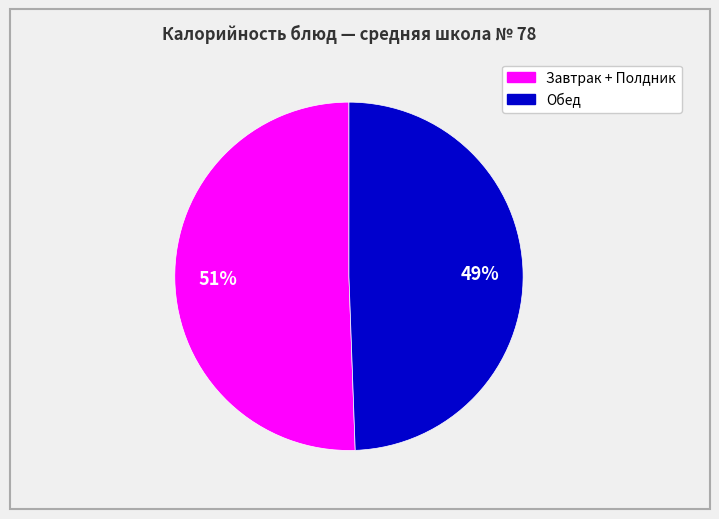

How many slices are in this pie chart?

2